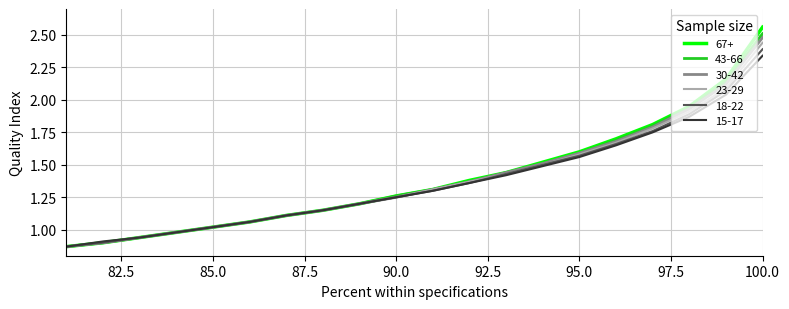

What is the sum of all 43-66 values?

27.8